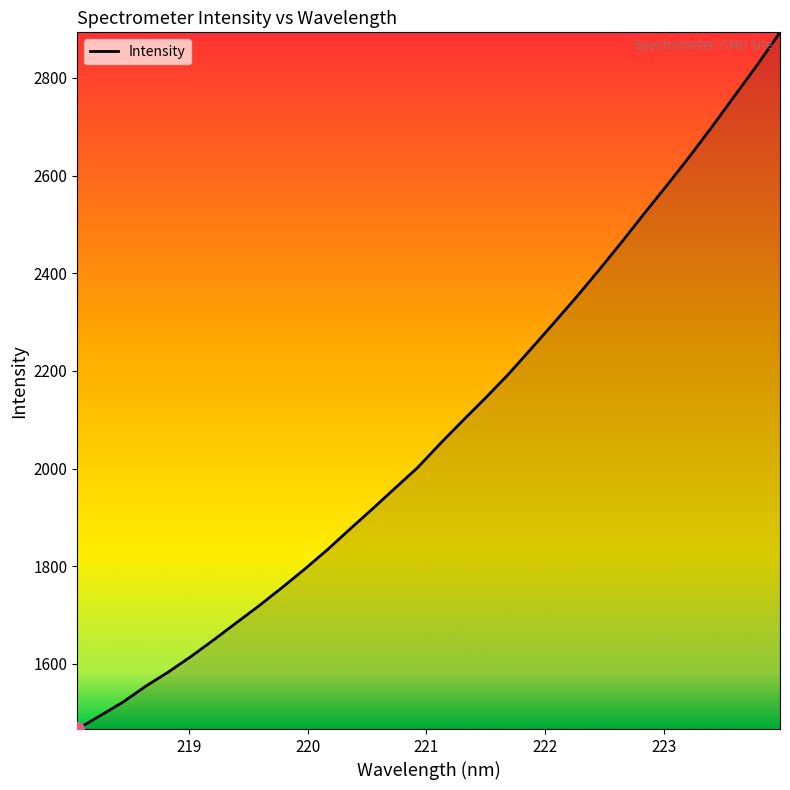

What is the smallest value displayed?

1466.5